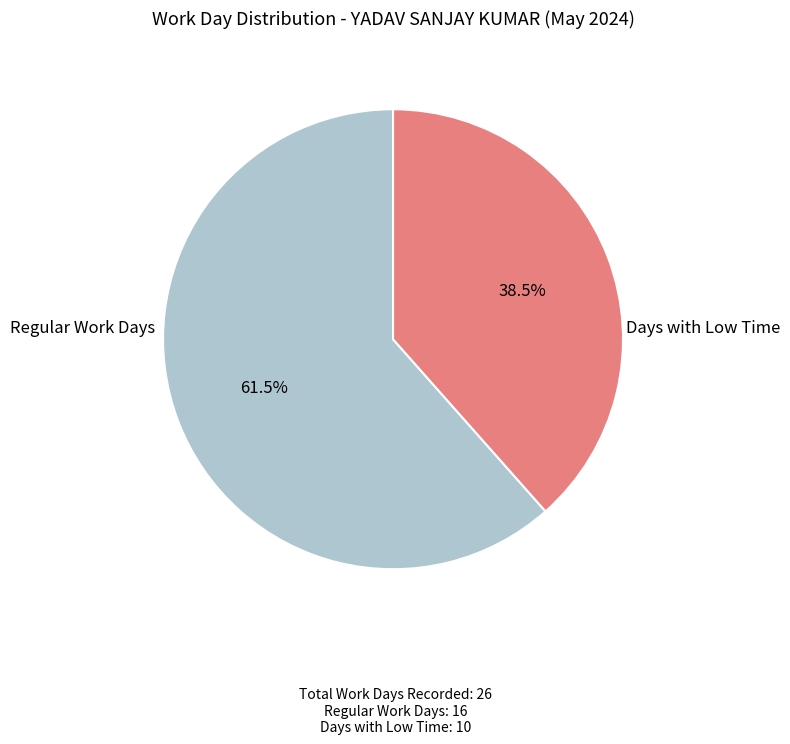

Does any single category account for the majority?

Yes